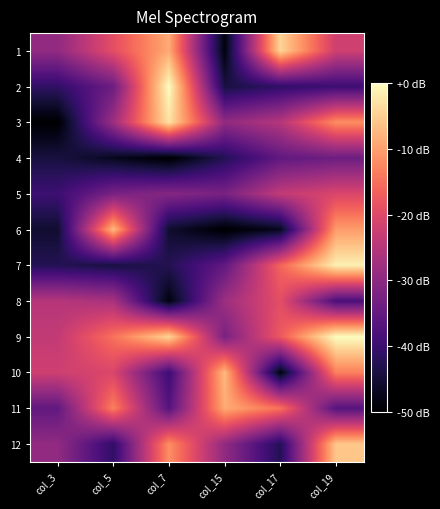

Reading left to right, list all the values displayed in this chart.

1: col_3=-29.4	col_5=-19.1	col_7=-8.8	col_15=-48.5	col_17=-4.4	col_19=-22.1
2: col_3=-41.2	col_5=-33.8	col_7=0.0	col_15=-44.1	col_17=-41.2	col_19=-39.7
3: col_3=-50.0	col_5=-27.9	col_7=-2.9	col_15=-29.4	col_17=-25.0	col_19=-11.8
4: col_3=-44.1	col_5=-47.1	col_7=-50.0	col_15=-42.6	col_17=-35.3	col_19=-33.8
5: col_3=-39.7	col_5=-32.4	col_7=-30.9	col_15=-32.4	col_17=-23.5	col_19=-20.6
6: col_3=-45.6	col_5=-7.4	col_7=-45.6	col_15=-50.0	col_17=-47.1	col_19=-10.3
7: col_3=-42.6	col_5=-44.1	col_7=-42.6	col_15=-35.3	col_17=-16.2	col_19=-1.5
8: col_3=-25.0	col_5=-26.5	col_7=-48.5	col_15=-27.9	col_17=-19.1	col_19=-38.2
9: col_3=-23.5	col_5=-14.7	col_7=-4.4	col_15=-32.4	col_17=-17.6	col_19=0.0
10: col_3=-22.1	col_5=-20.6	col_7=-39.7	col_15=-7.4	col_17=-48.5	col_19=-13.2
11: col_3=-35.3	col_5=-13.2	col_7=-36.8	col_15=-8.8	col_17=-14.7	col_19=-36.8
12: col_3=-29.4	col_5=-41.2	col_7=-11.8	col_15=-29.4	col_17=-42.6	col_19=-5.9